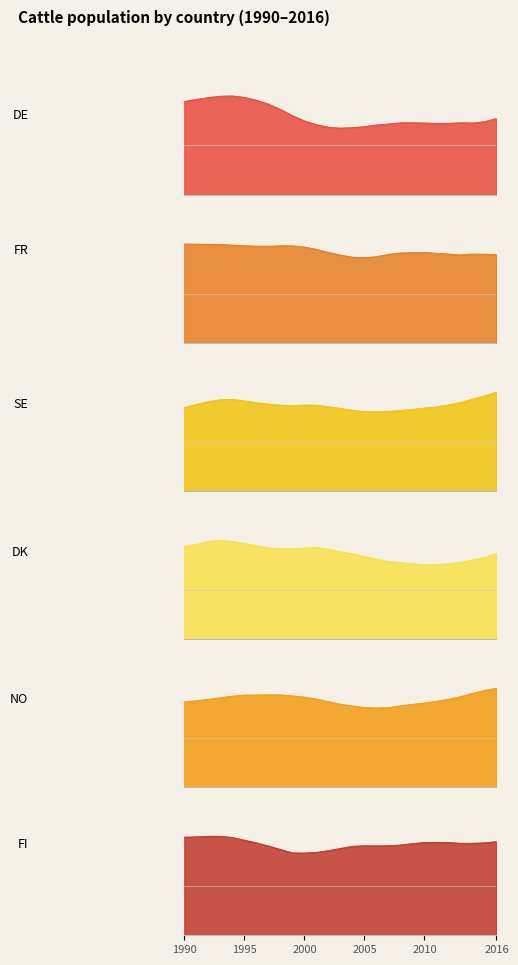

The value of SE at 2004 is 306129. True or false?

False